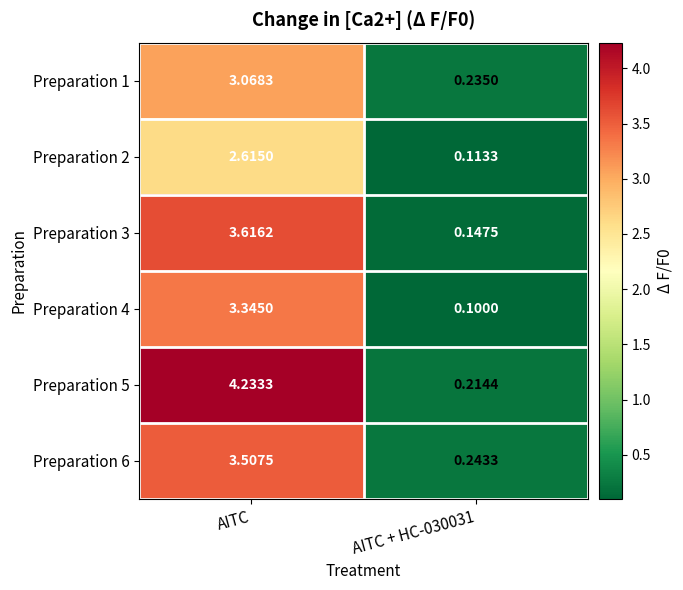

Count the number of data series in this chart.

6